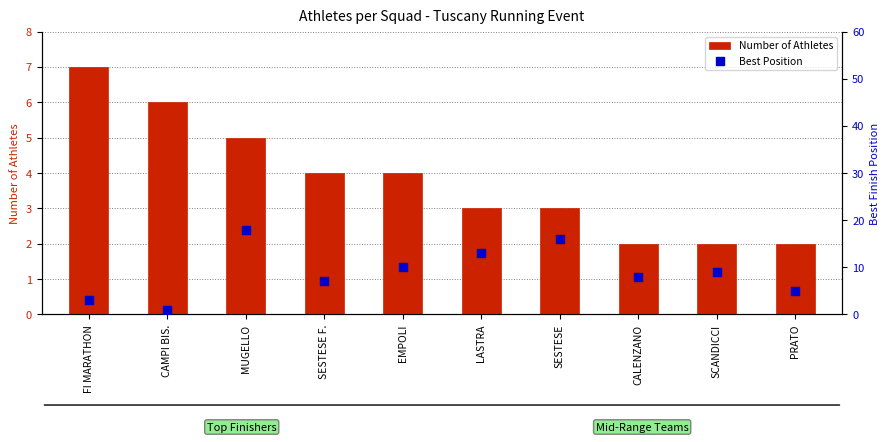

Which series has the largest total across all categories?

Best Position